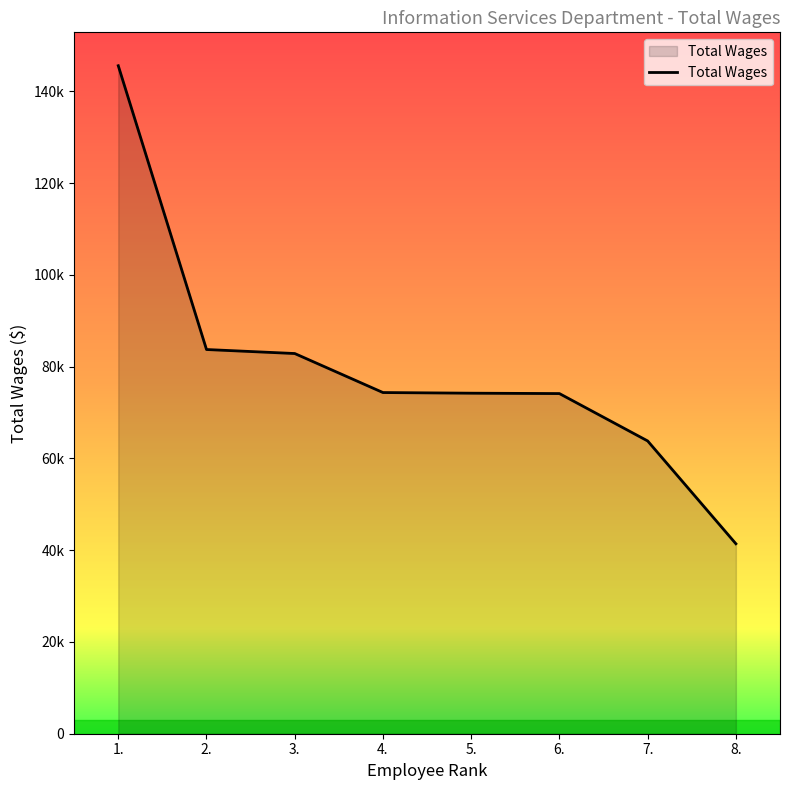

Does the chart have visible grid lines?

No